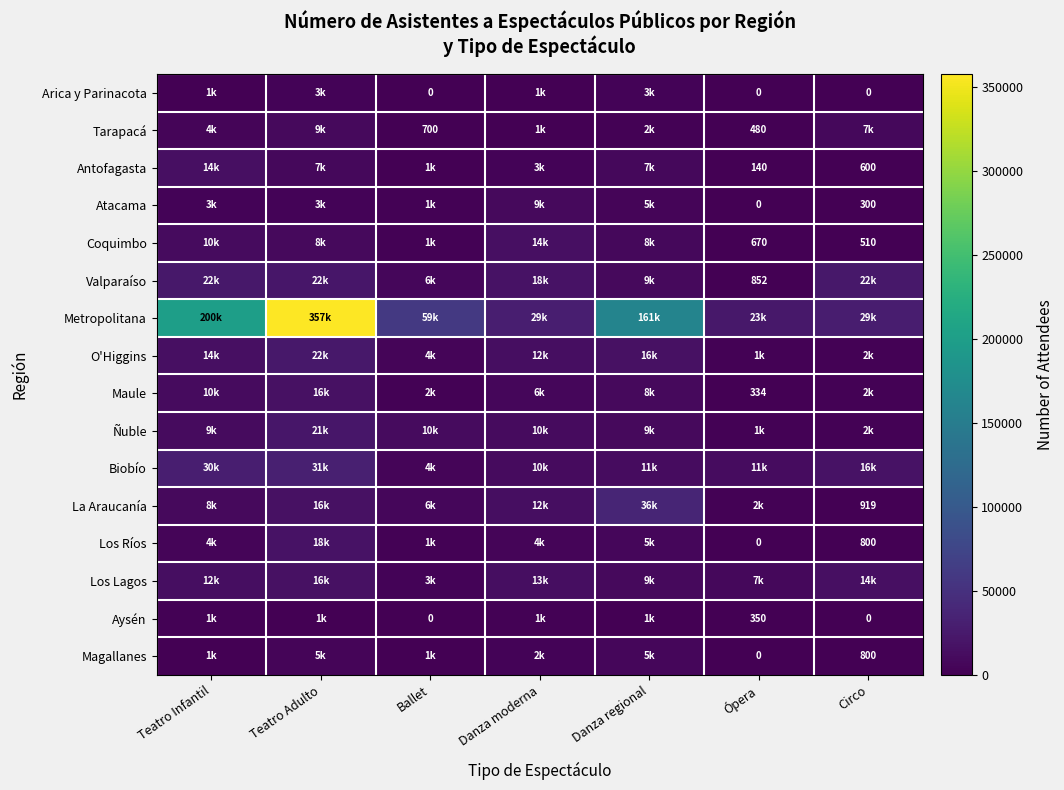

What is the difference between the La Araucanía values at Danza regional and Teatro Adulto?

20239